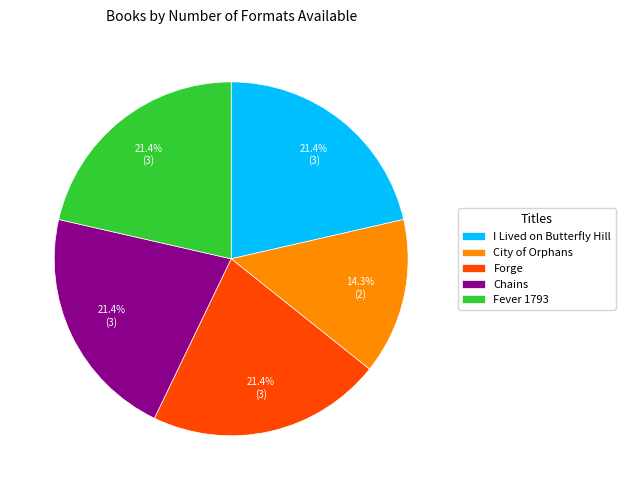

What percentage is the Chains slice, to the nearest percent?

21%